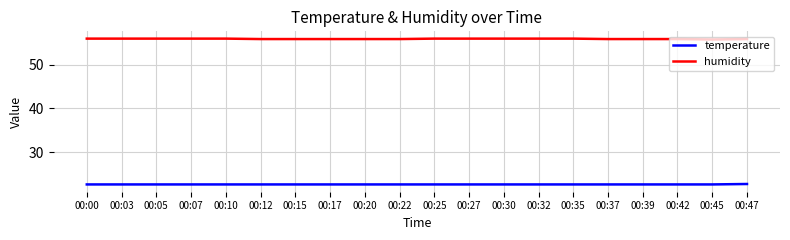

What is the sum of all temperature values?

452.1